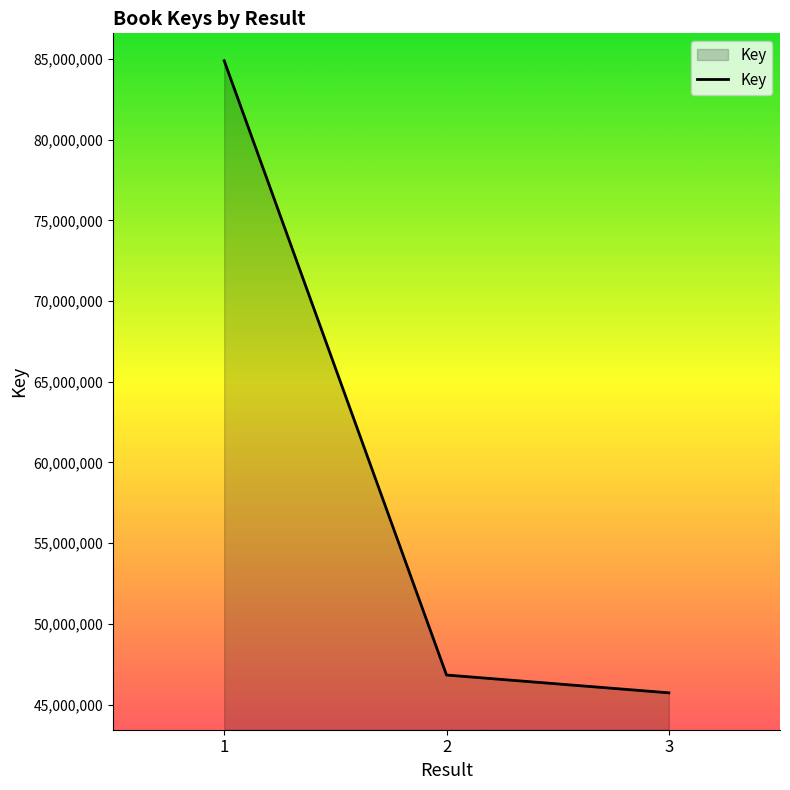

Approximately how many times larger is the value at 2 compared to 1?

0.6